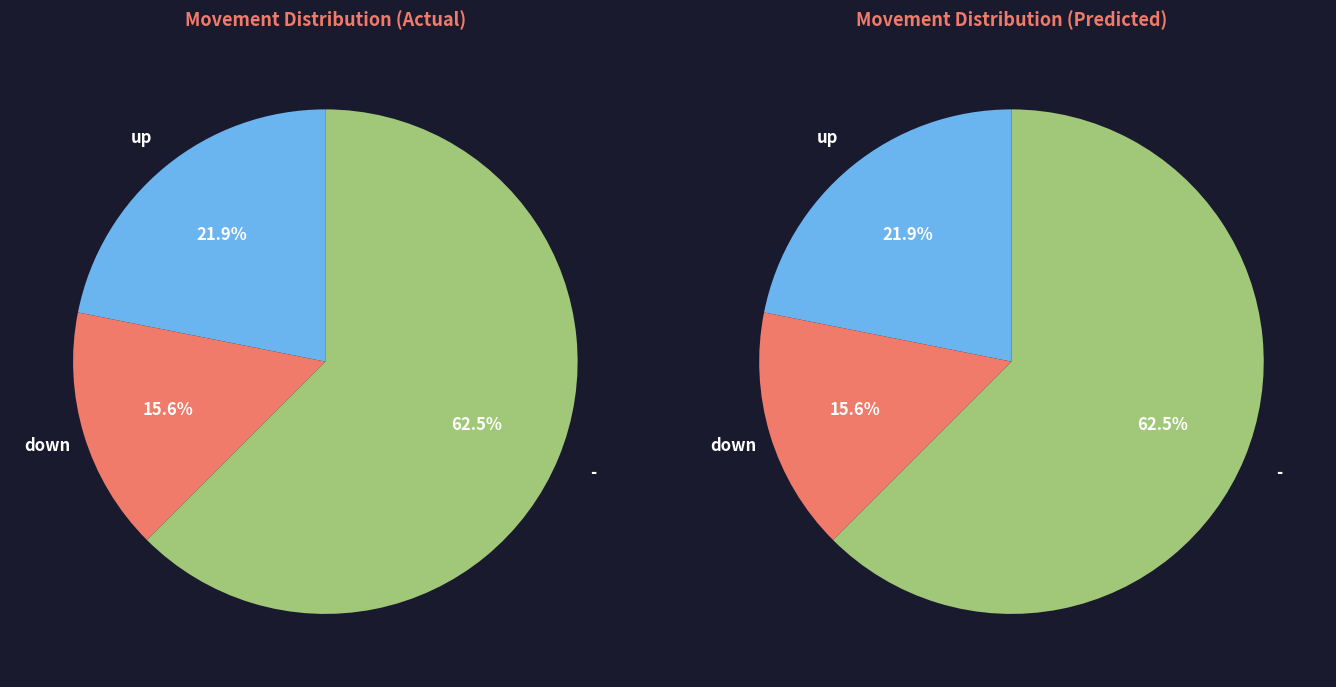

Is the sum of - and up greater than half?

Yes